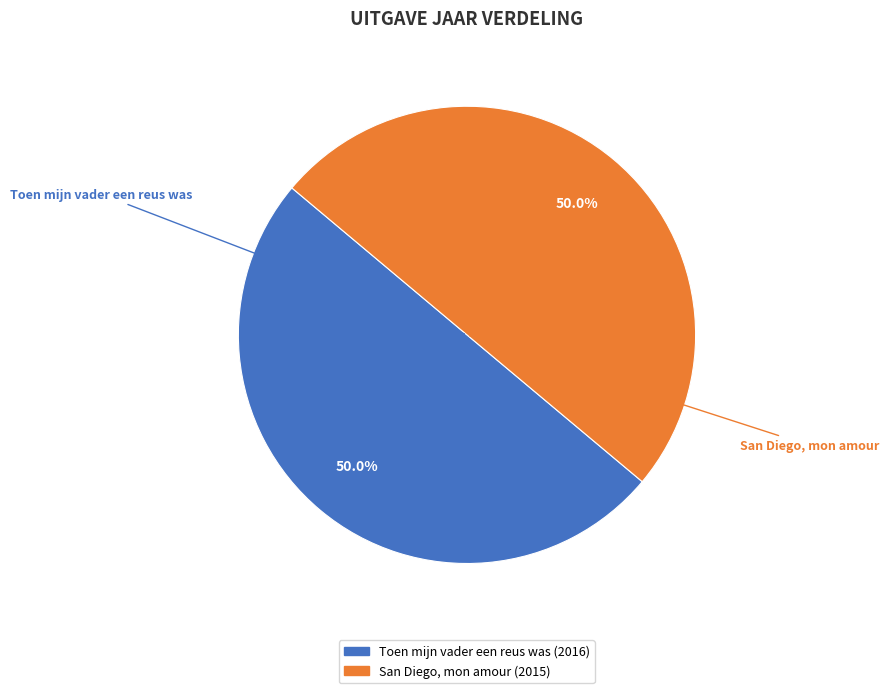

What is the ratio of the value at Toen mijn vader een reus was (2016) to the value at San Diego, mon amour (2015)?

1.0